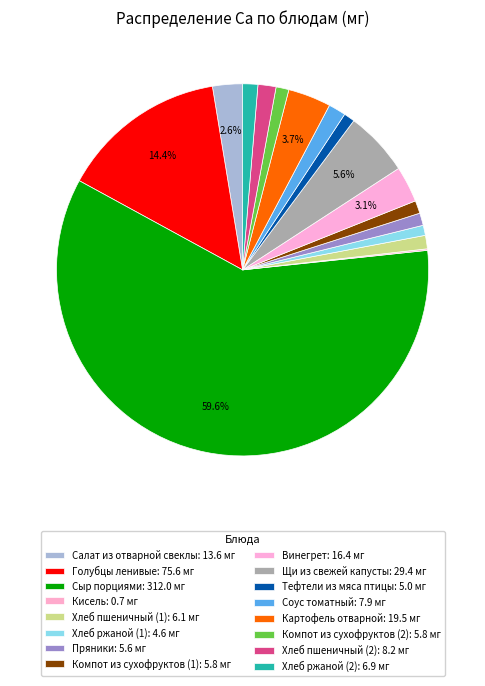

What is the total percentage of Щи из свежей капусты and Кисель?

5.8%